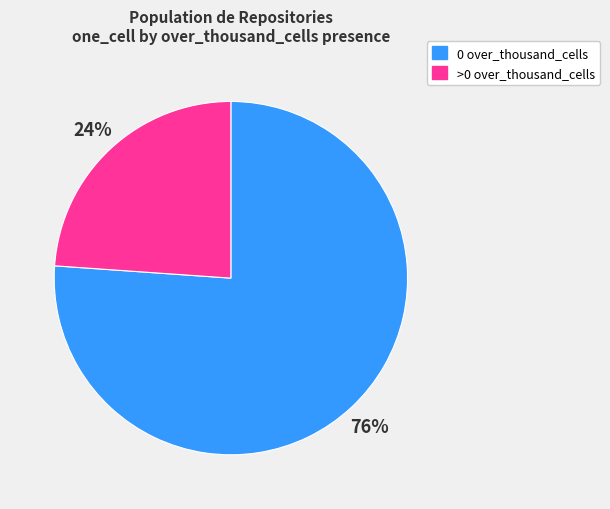

To the nearest percent, what is the difference between the largest and smallest slice percentages?

52%